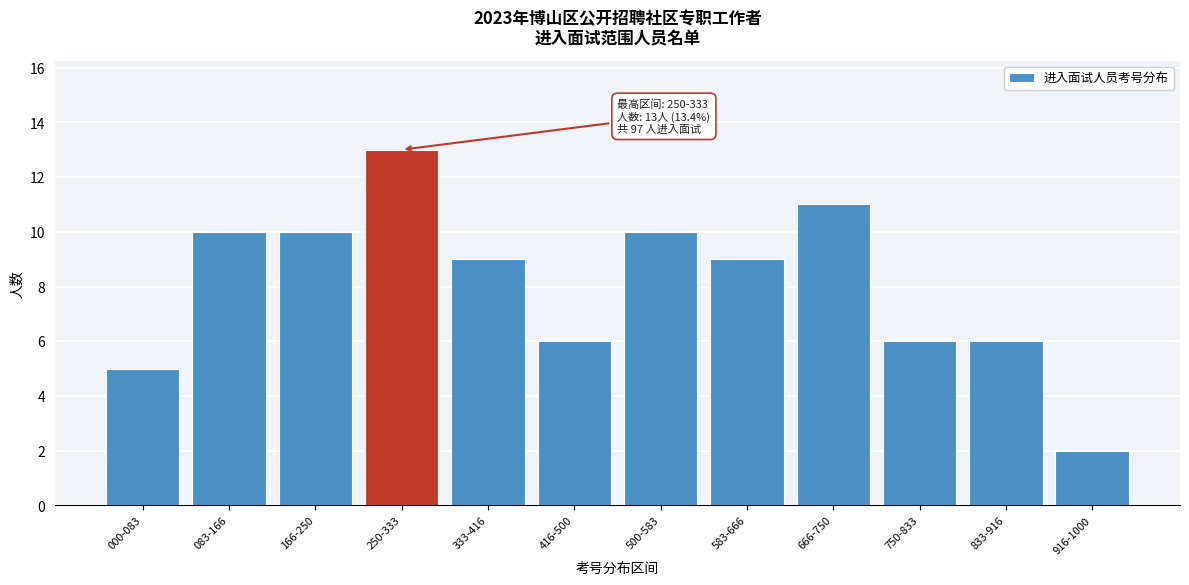

Reading left to right, transcribe all the data shown in this chart.

5	10	10	13	9	6	10	9	11	6	6	2